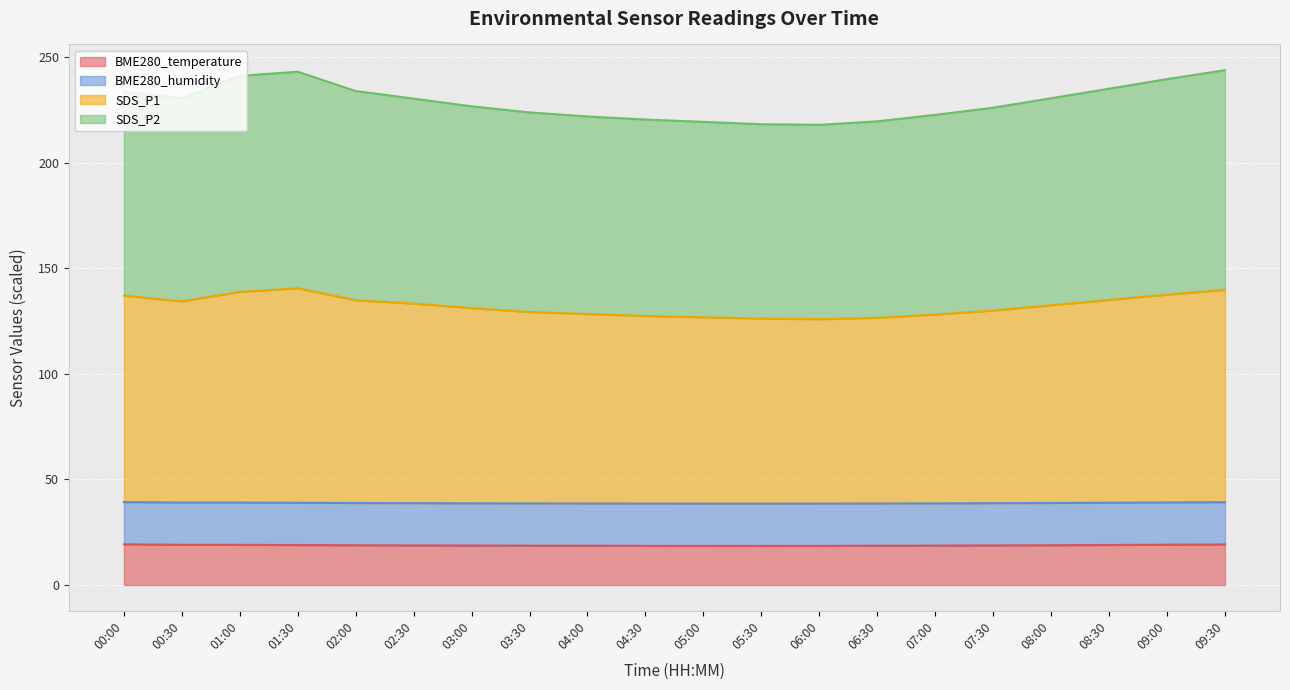

What is the total value across all series at 00:30?

230.5